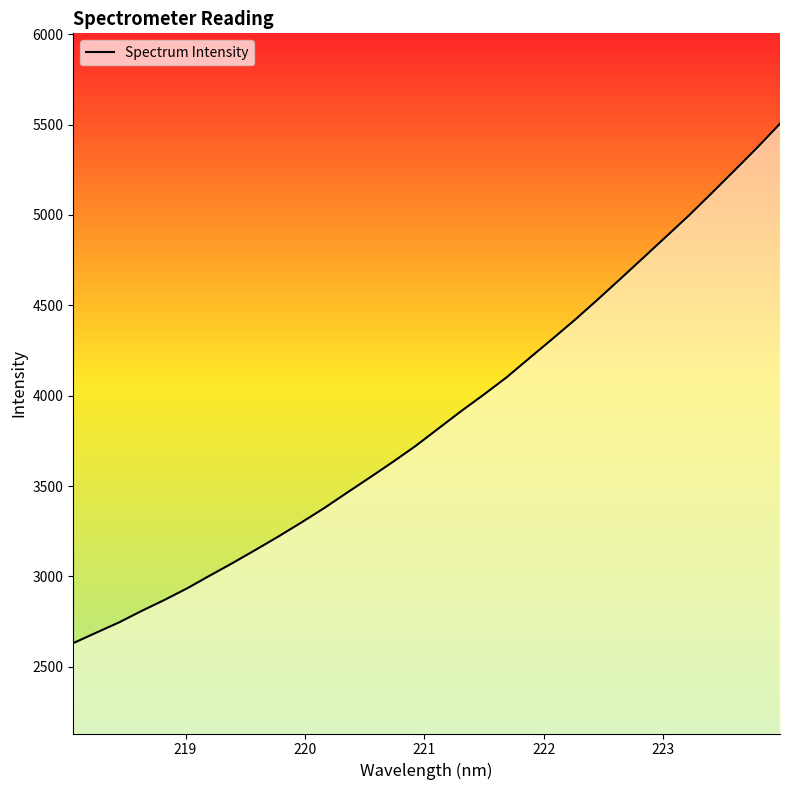

What is the greatest value displayed?

5505.1